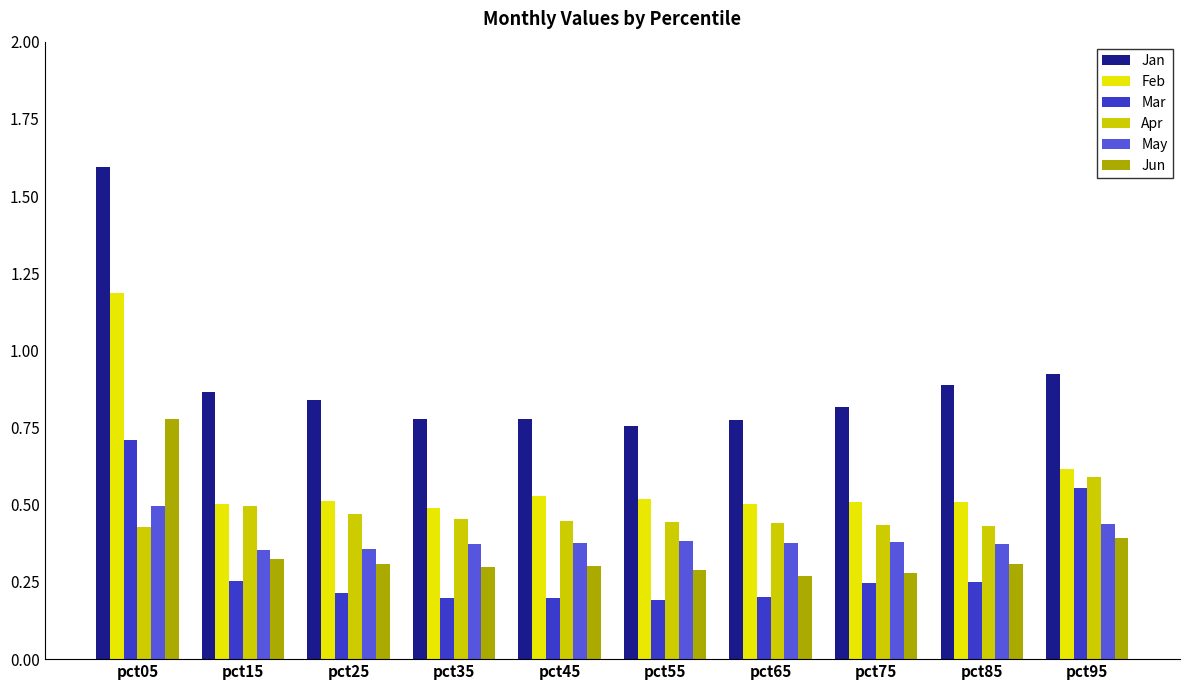

Count the number of categories in the chart.

10